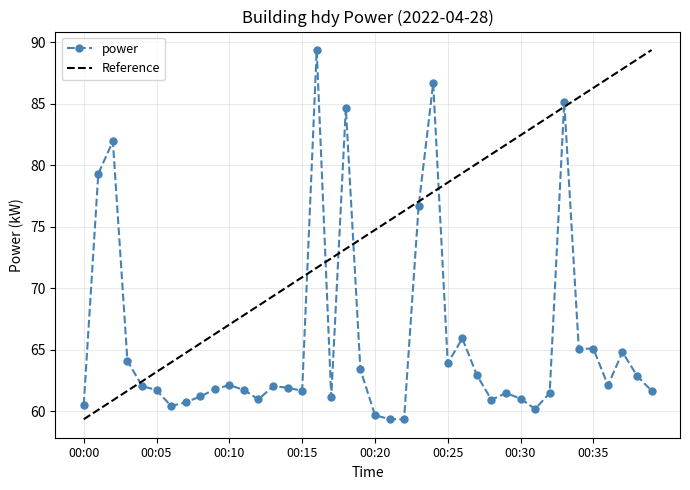

What is the minimum value shown in the chart?

59.4